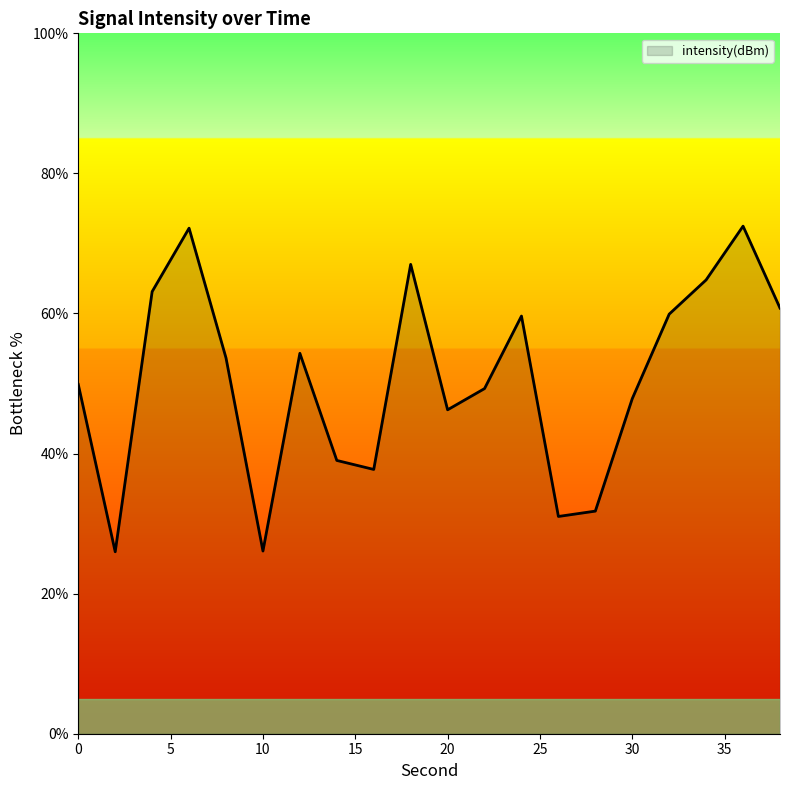

Does the chart have visible grid lines?

No